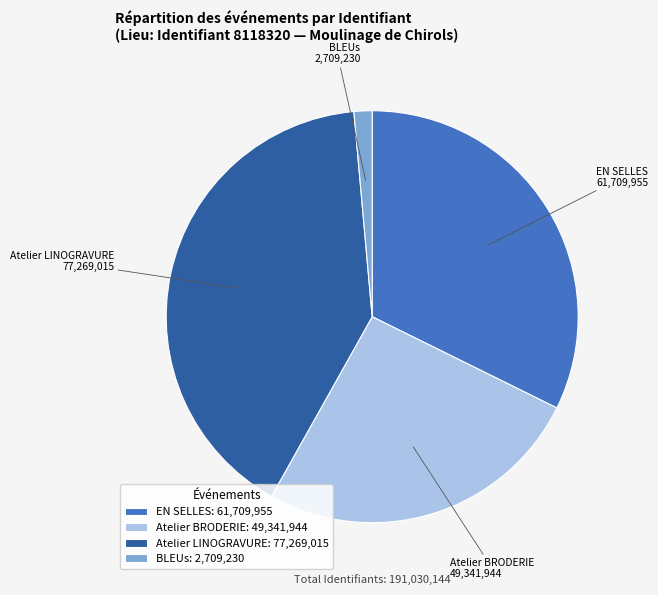

What is the ratio of the value at Atelier LINOGRAVURE to the value at Atelier BRODERIE?

1.6